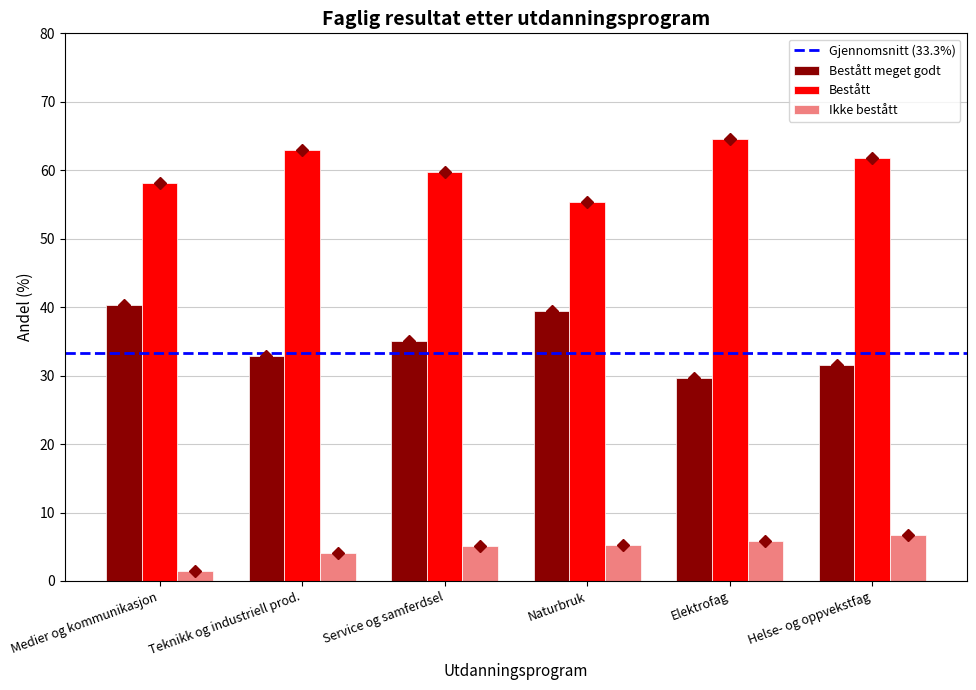

What is the sum of the Bestått values at Naturbruk and Teknikk og industriell prod.?

118.4